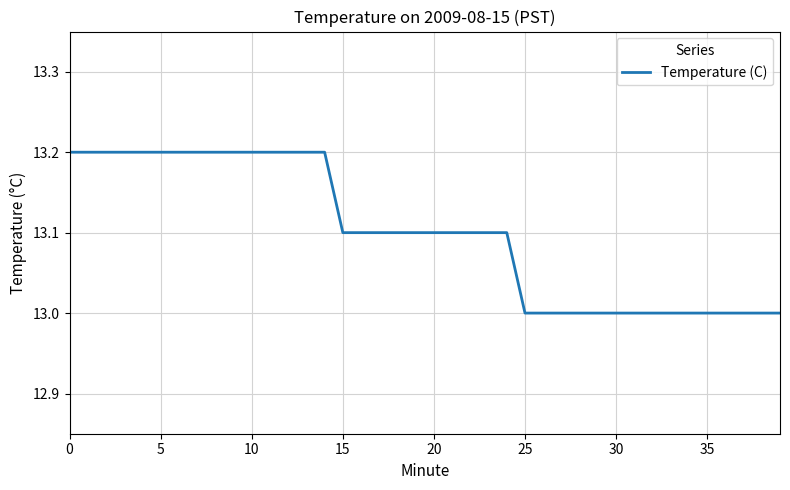

What is the smallest value displayed?

13.0